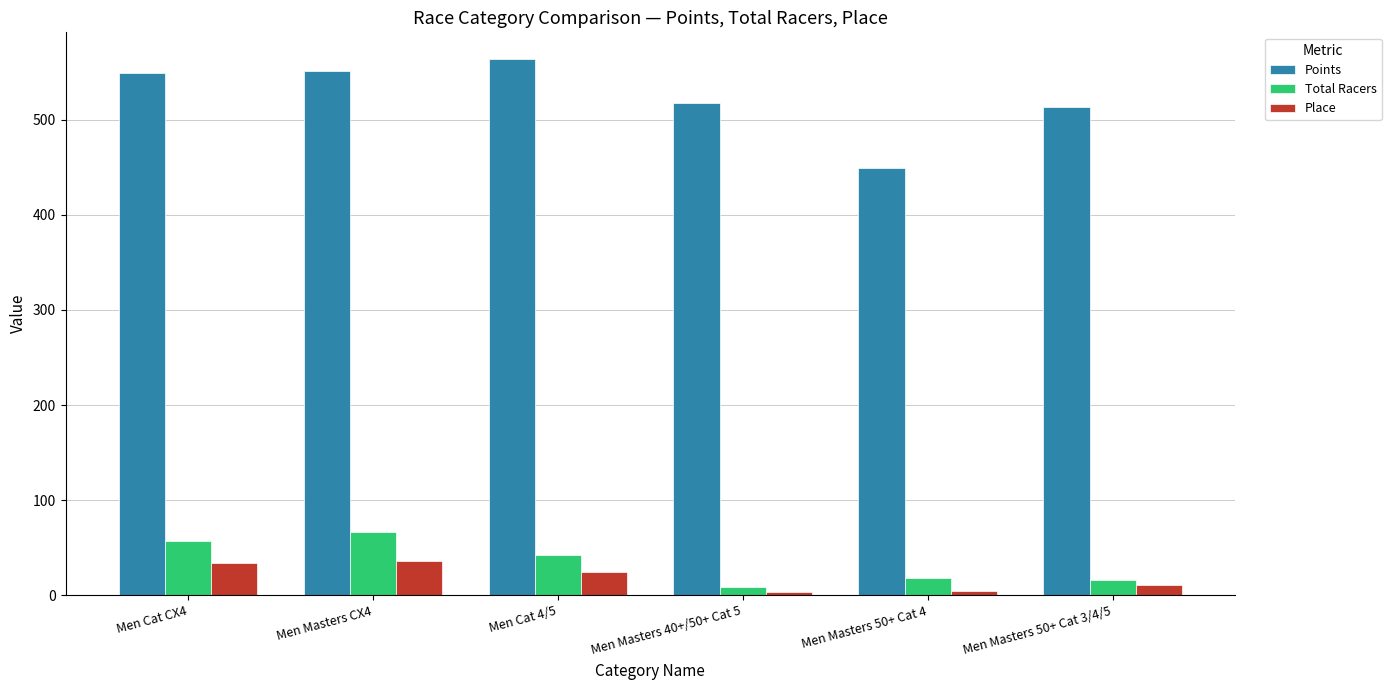

What is the spread (max minus min) of values at Men Cat CX4?

515.1